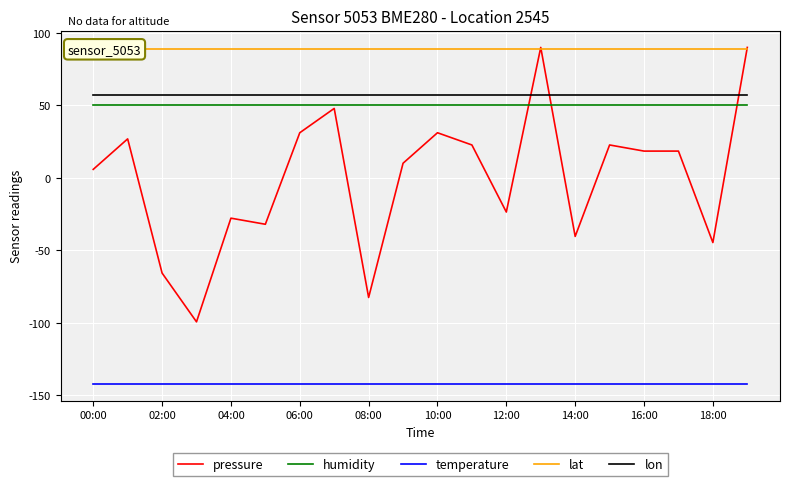

What is the lowest value of the pressure series?

-99.3